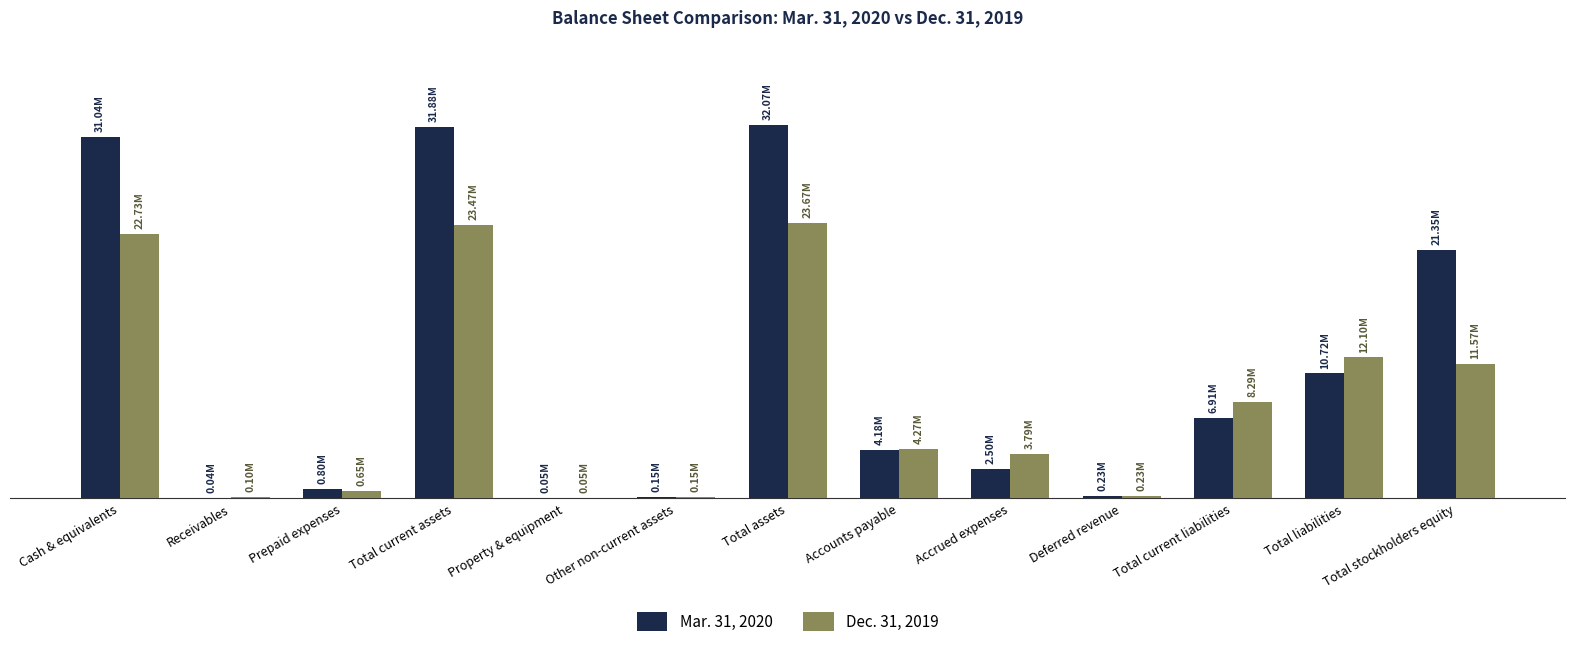

What are all the series names shown in the legend?

Mar. 31, 2020, Dec. 31, 2019